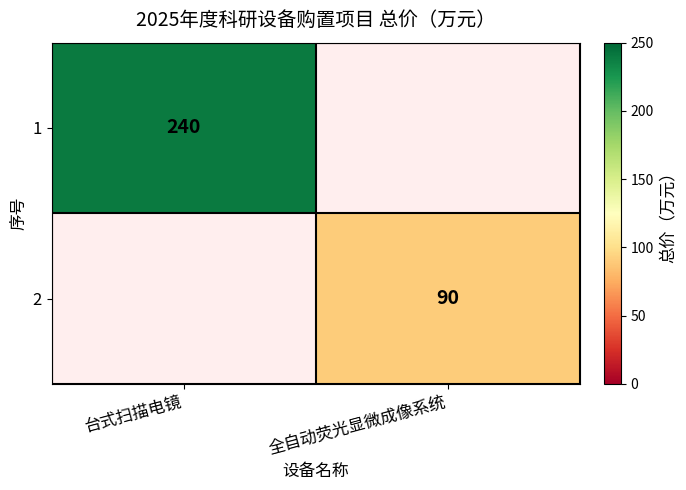

At how many categories does at least one series exceed 173?

1